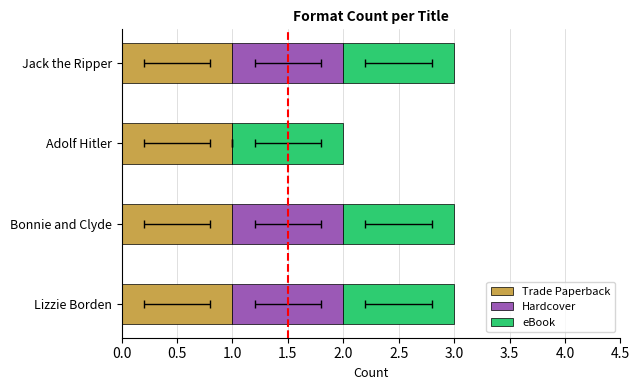

Is it true that Trade Paperback equals 0.5 at 0.0?

True